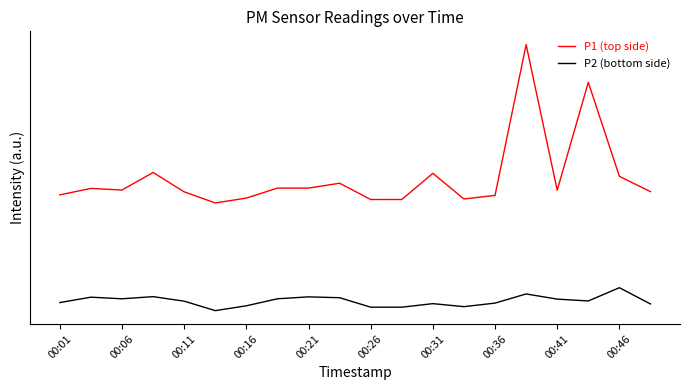

True or false: P2 (bottom side) and P1 (top side) intersect in this chart.

False